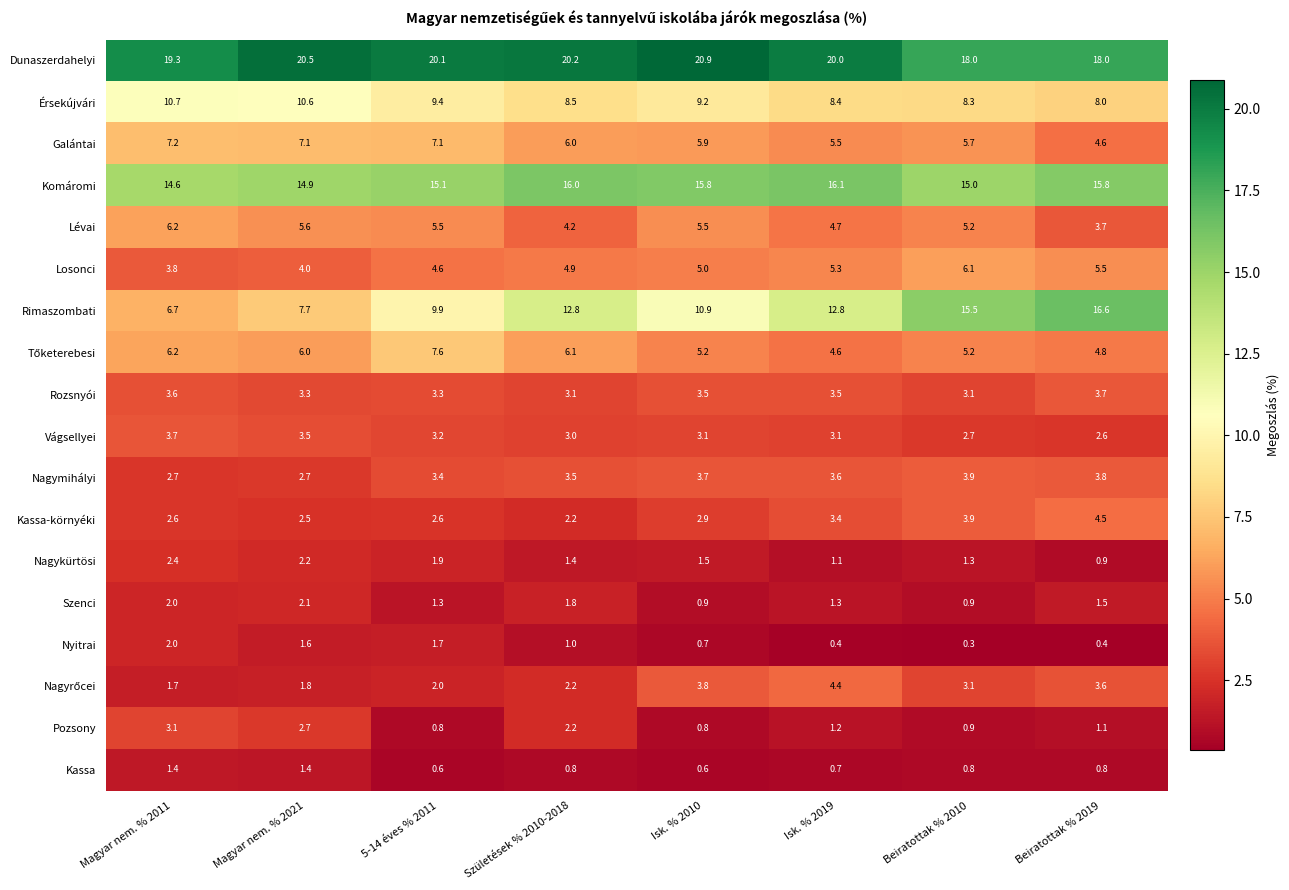

Which series changed the most between 5-14 éves % 2011 and Beiratottak % 2019?

Rimaszombati